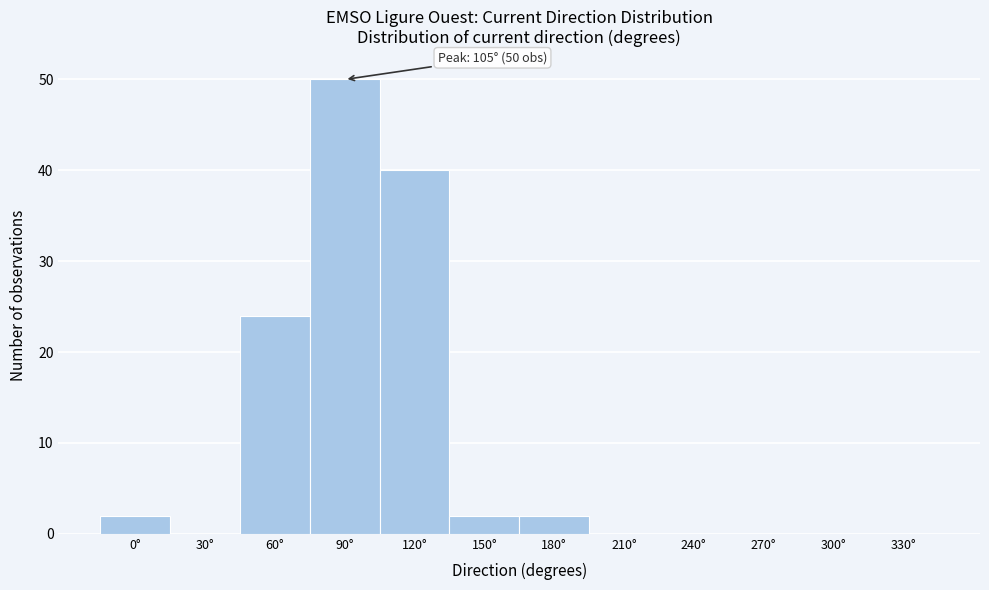

Reading right to left, transcribe all the data shown in this chart.

330°=0	300°=0	270°=0	240°=0	210°=0	180°=2	150°=2	120°=40	90°=50	60°=24	30°=0	0°=2